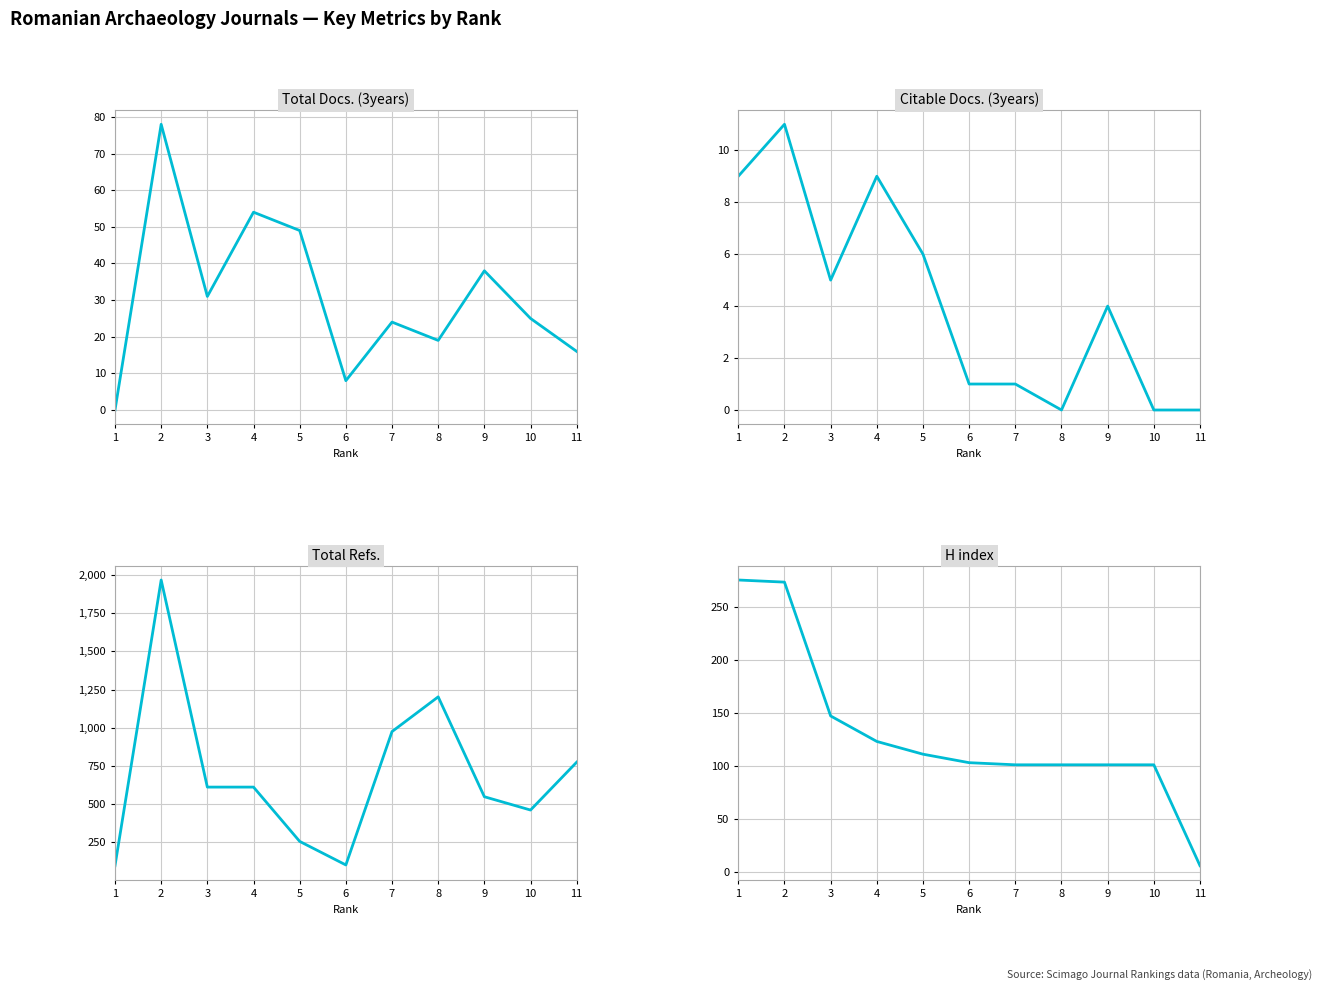

Reading right to left, what are all the values shown in this chart?

Total Docs. (3years): 16	25	38	19	24	8	49	54	31	78	0
Citable Docs. (3years): 0	0	4	0	1	1	6	9	5	11	9
Total Refs.: 775	462	549	1202	975	103	257	612	612	1966	98
H index: 6	101	101	101	101	103	111	123	147	273	275